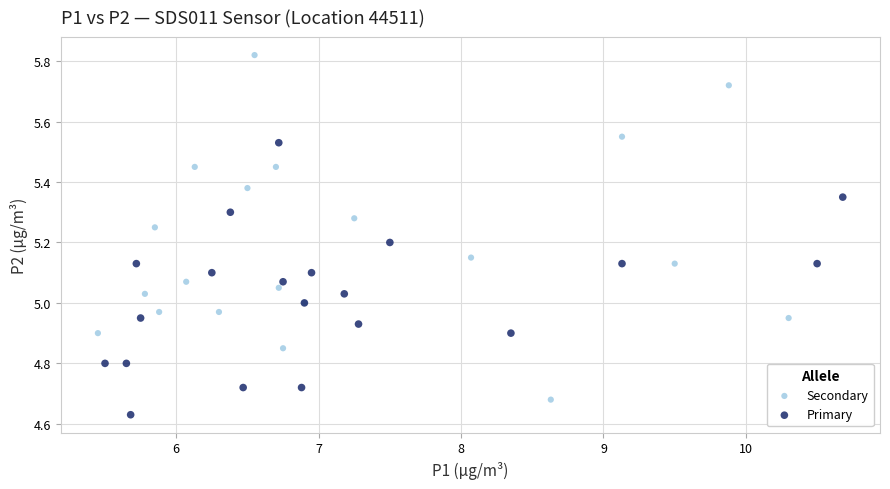

Which series reaches the maximum Y coordinate?

Secondary